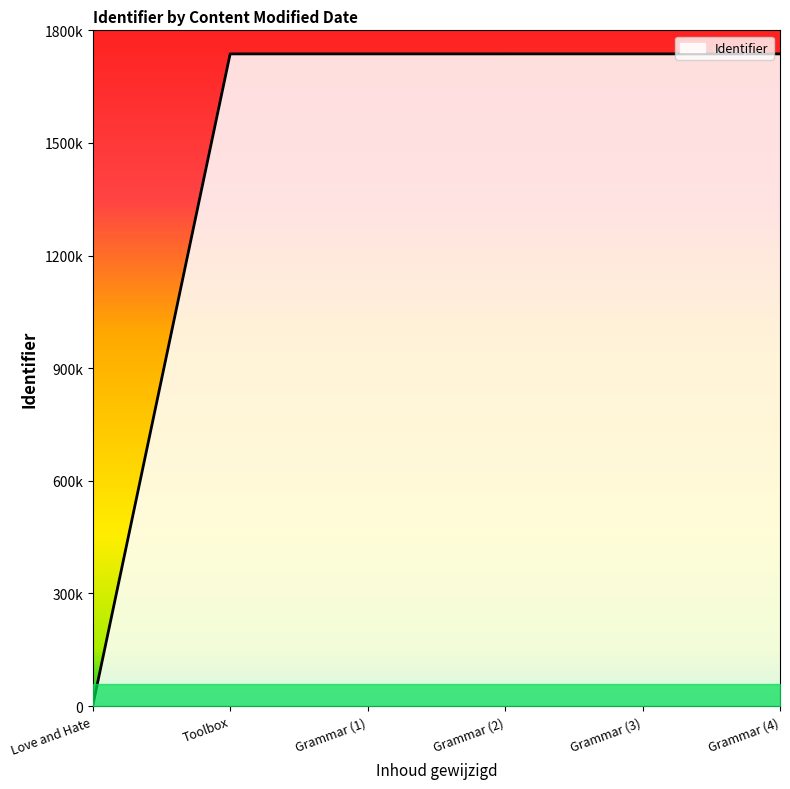

List the labels in order of value, largest first.

Grammar (4), Grammar (3), Grammar (2), Grammar (1), Toolbox, Love and Hate